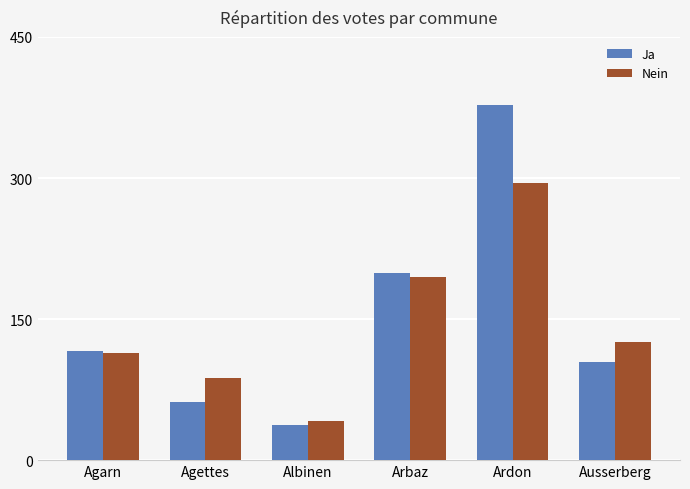

What is the difference between the maximum and minimum values in the Nein series?

253